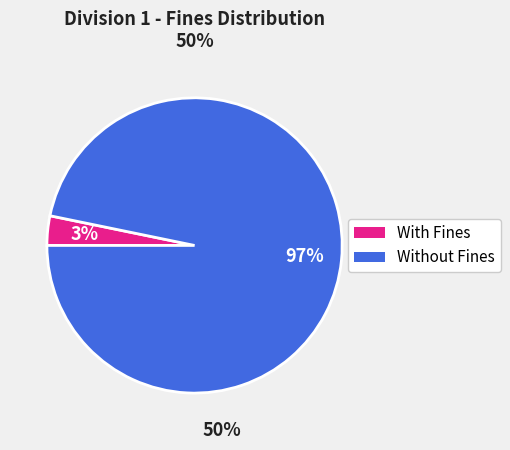

To the nearest percent, what is the average slice percentage?

50%